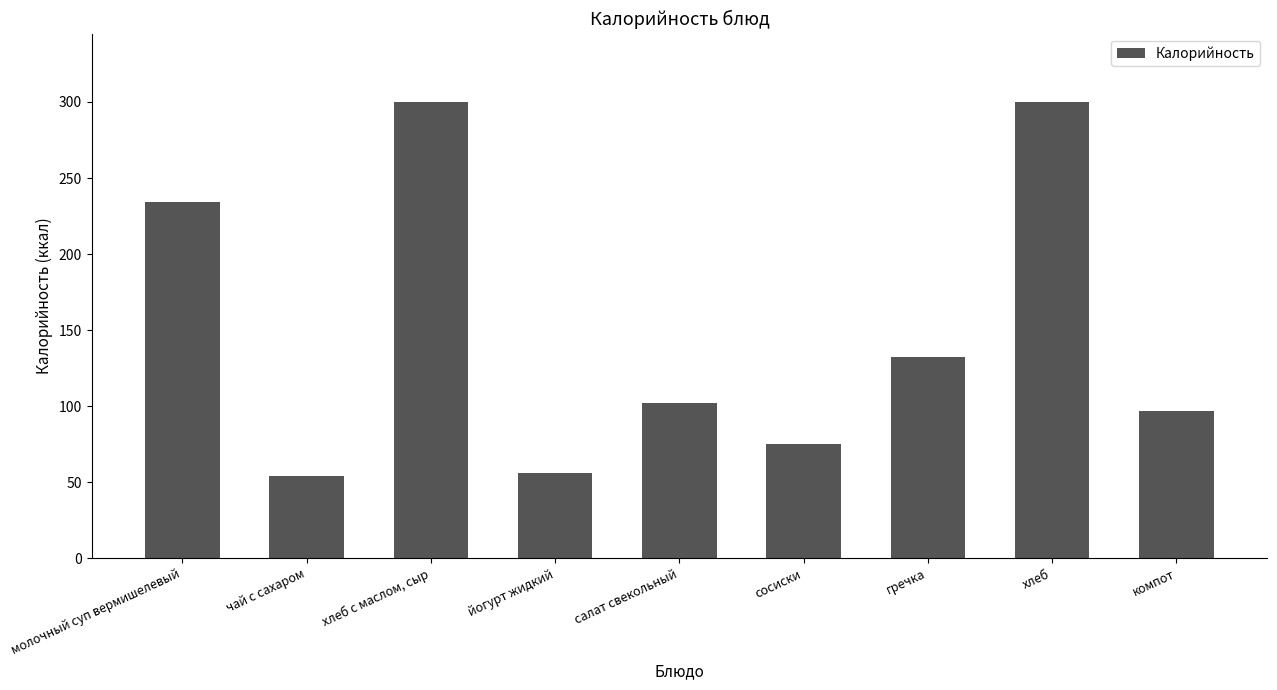

Where is the data nearest to the value 176?

гречка